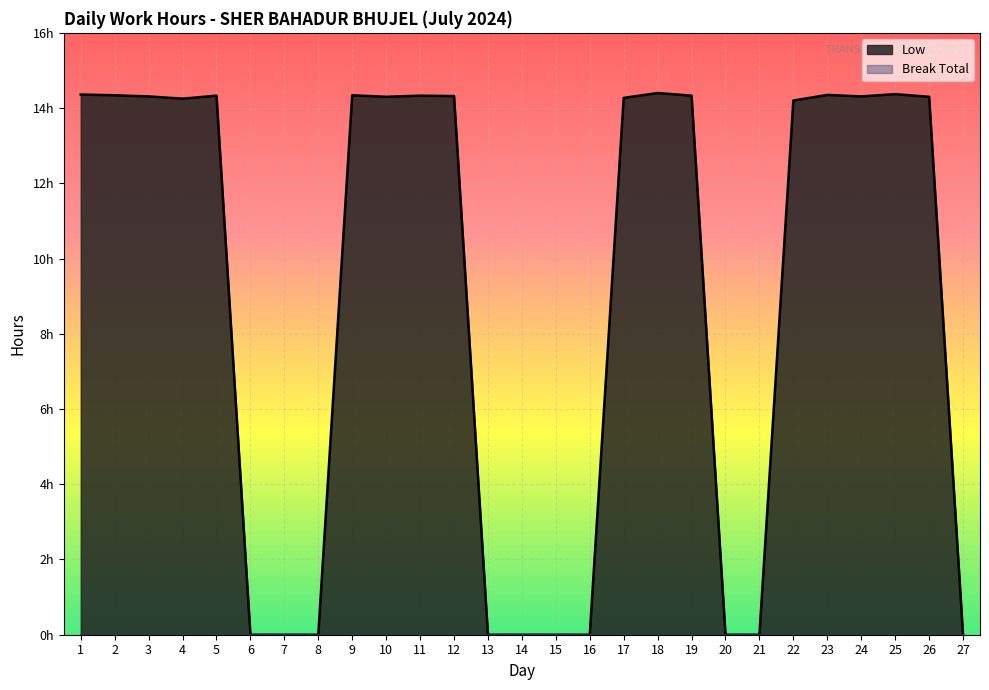

Is it true that the value at 27 is 8.4?

False